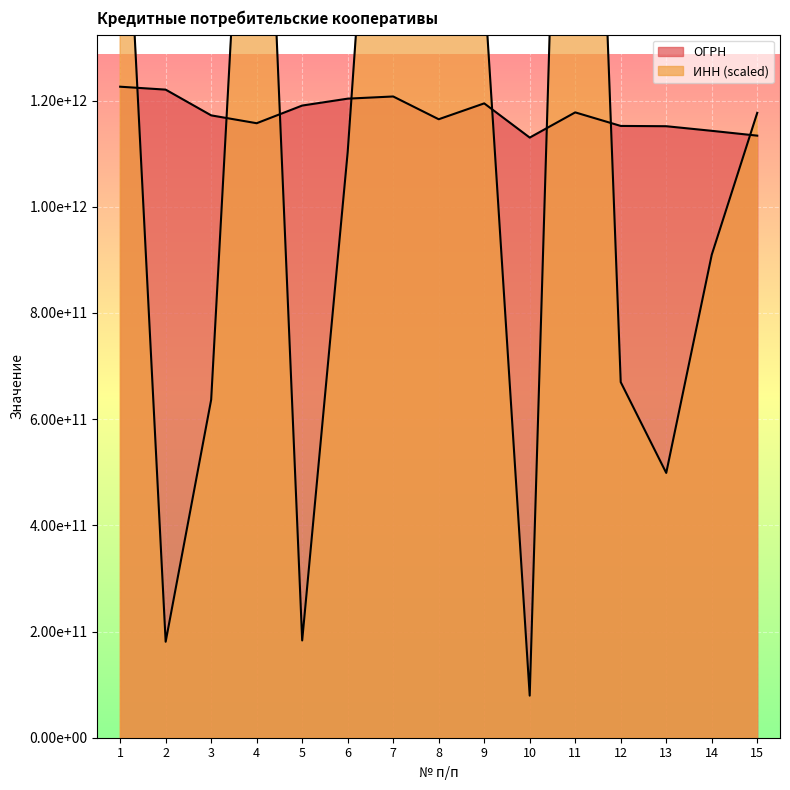

True or false: ОГРН and ИНН intersect in this chart.

True